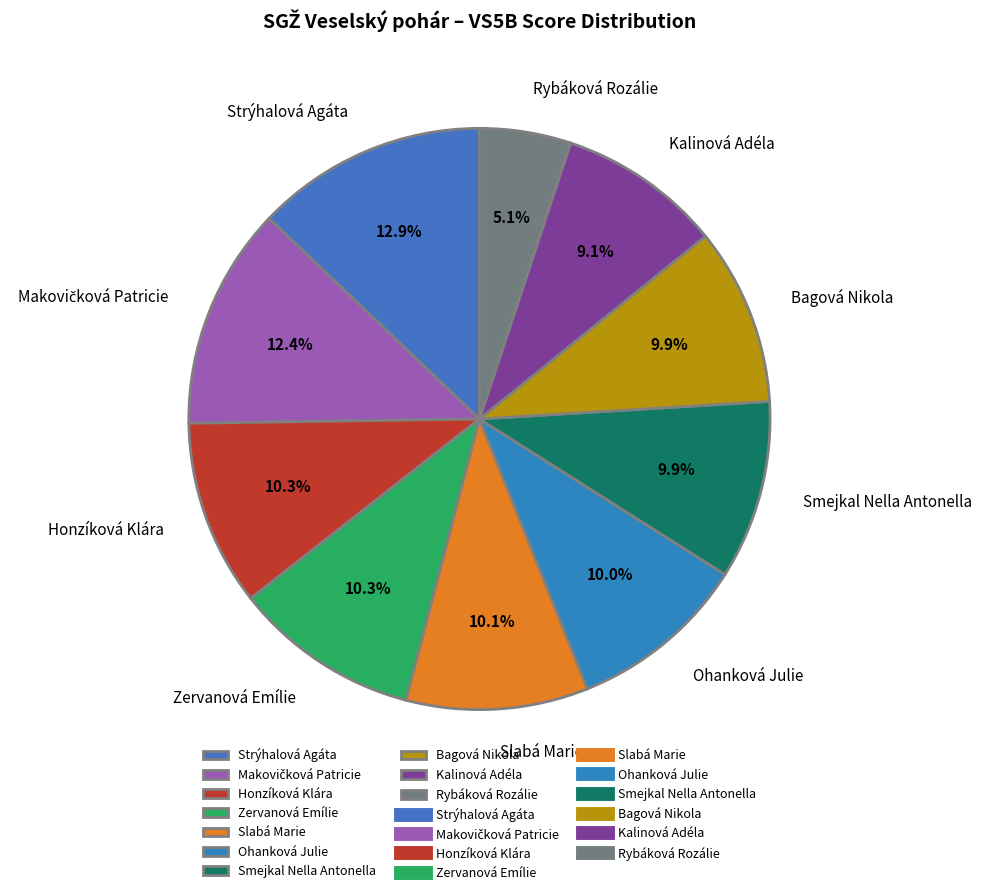

Approximately how many times larger is the value at Kalinová Adéla compared to Rybáková Rozálie?

1.8